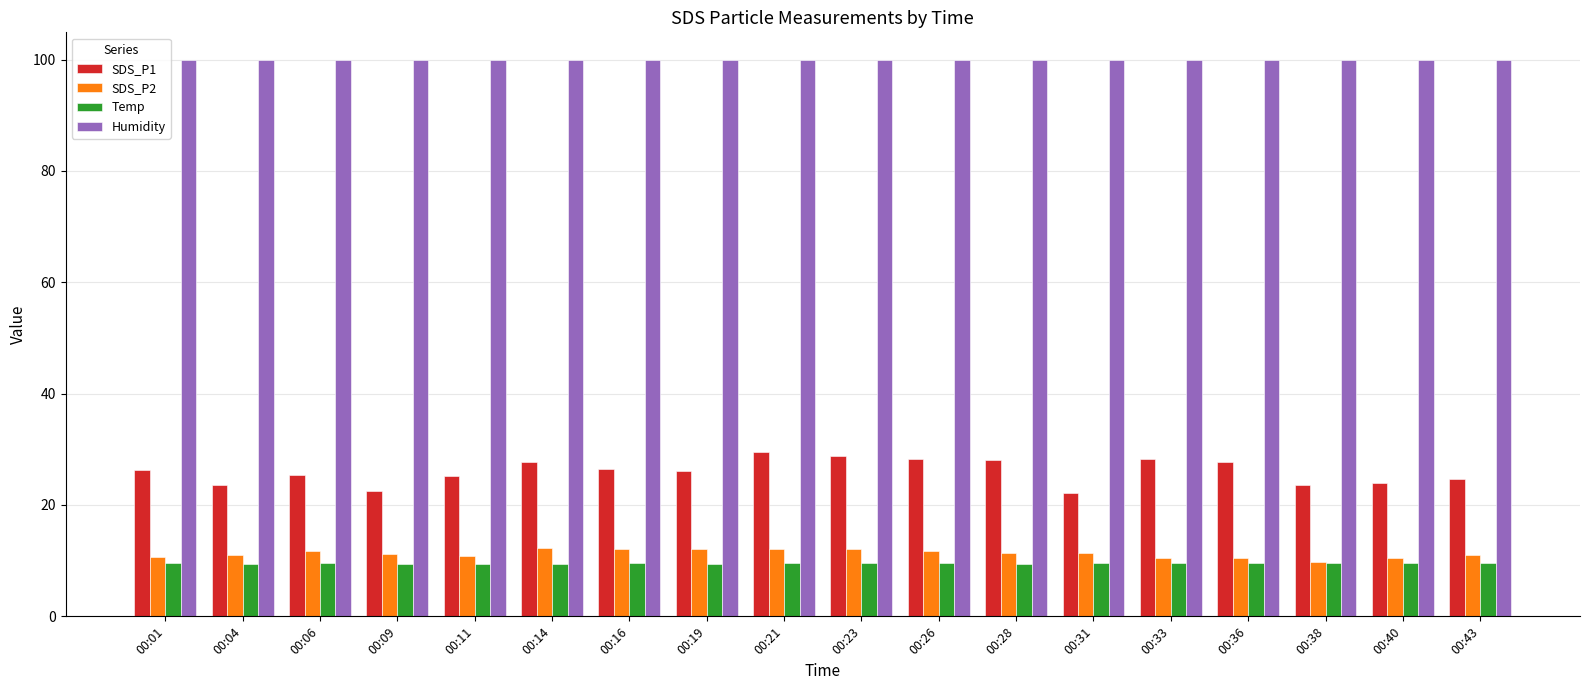

Rank the series at 00:19 from highest to lowest value.

Humidity, SDS_P1, SDS_P2, Temp